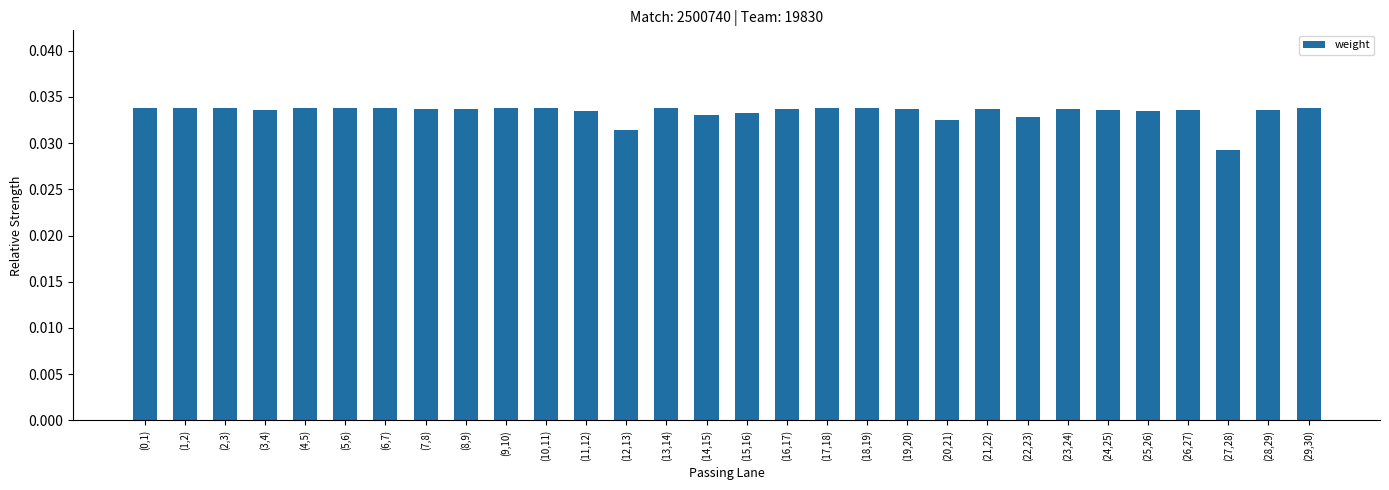

What is the sum of all values?

1.0